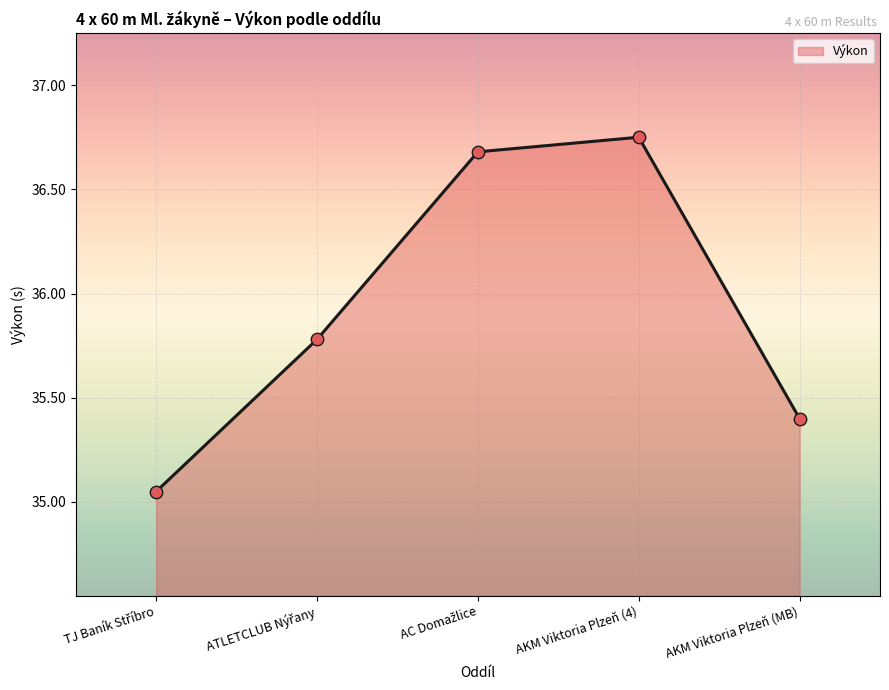

Approximately how many times larger is the value at AKM Viktoria Plzeň (MB) compared to AKM Viktoria Plzeň (4)?

1.0